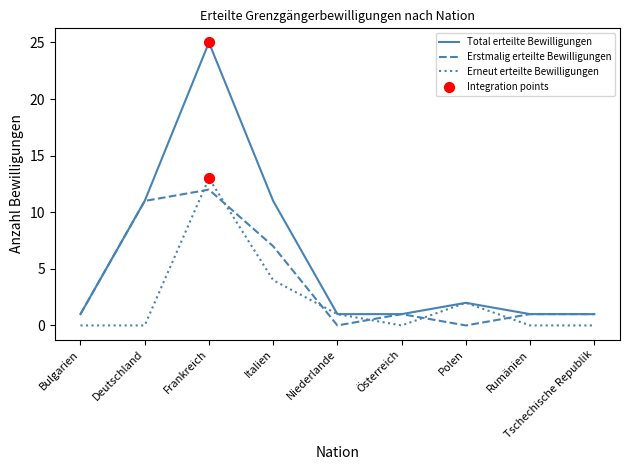

Which series changed the most between Italien and Österreich?

Total erteilte Bewilligungen